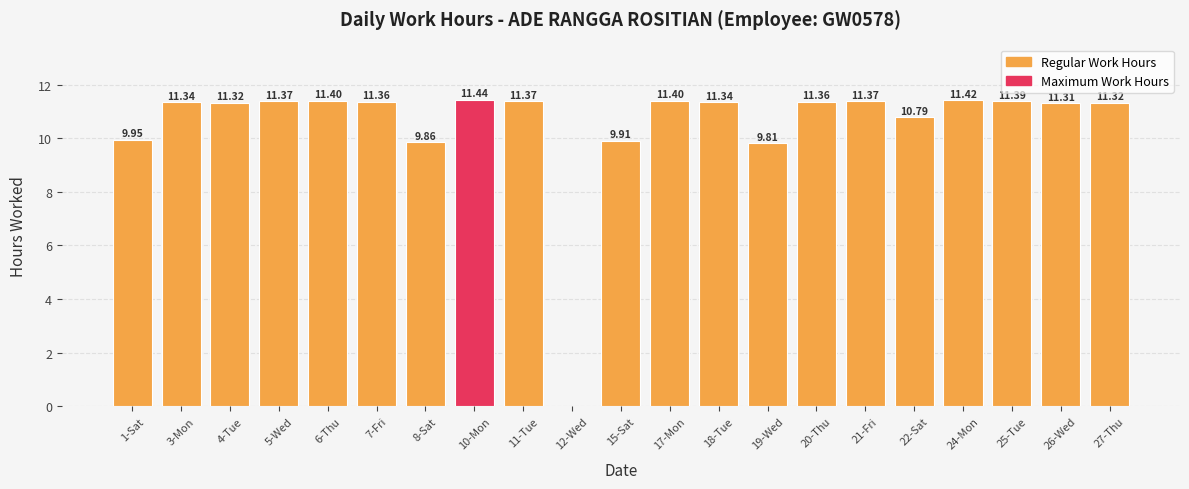

What is the average value?

10.5